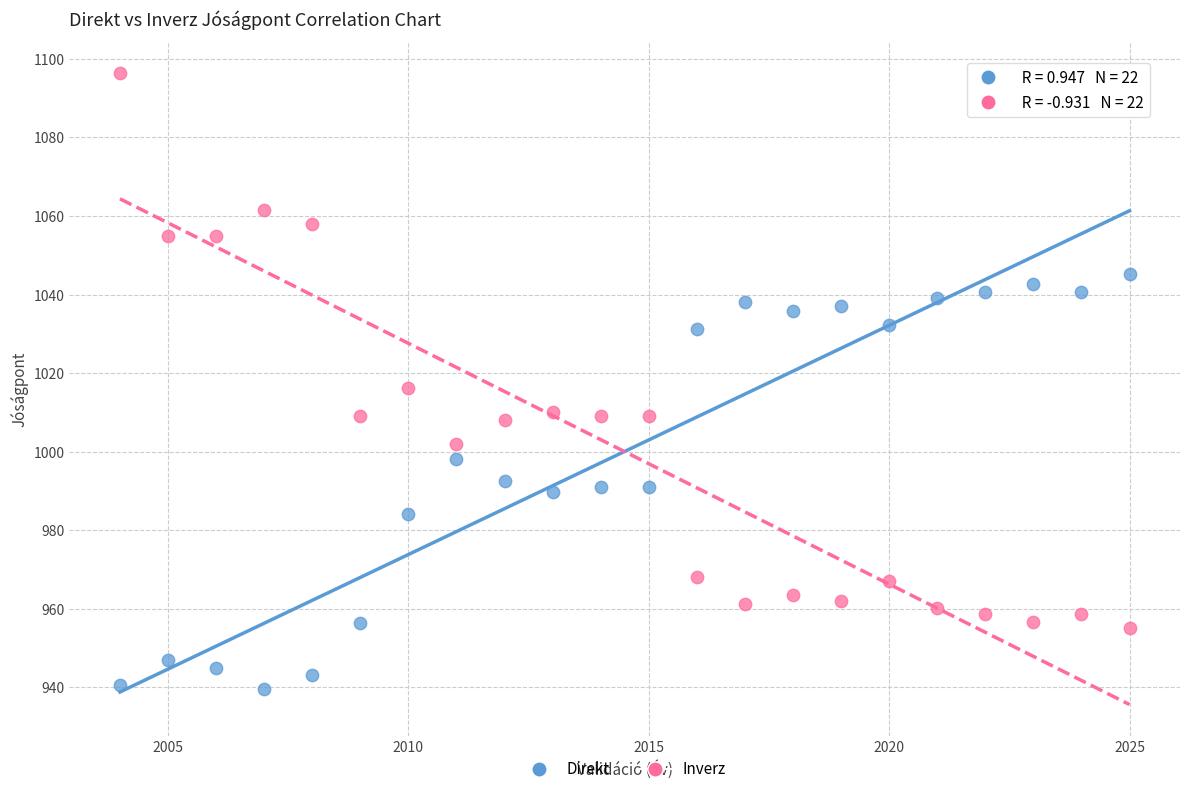

Which series contains the lowest Y value?

Direkt